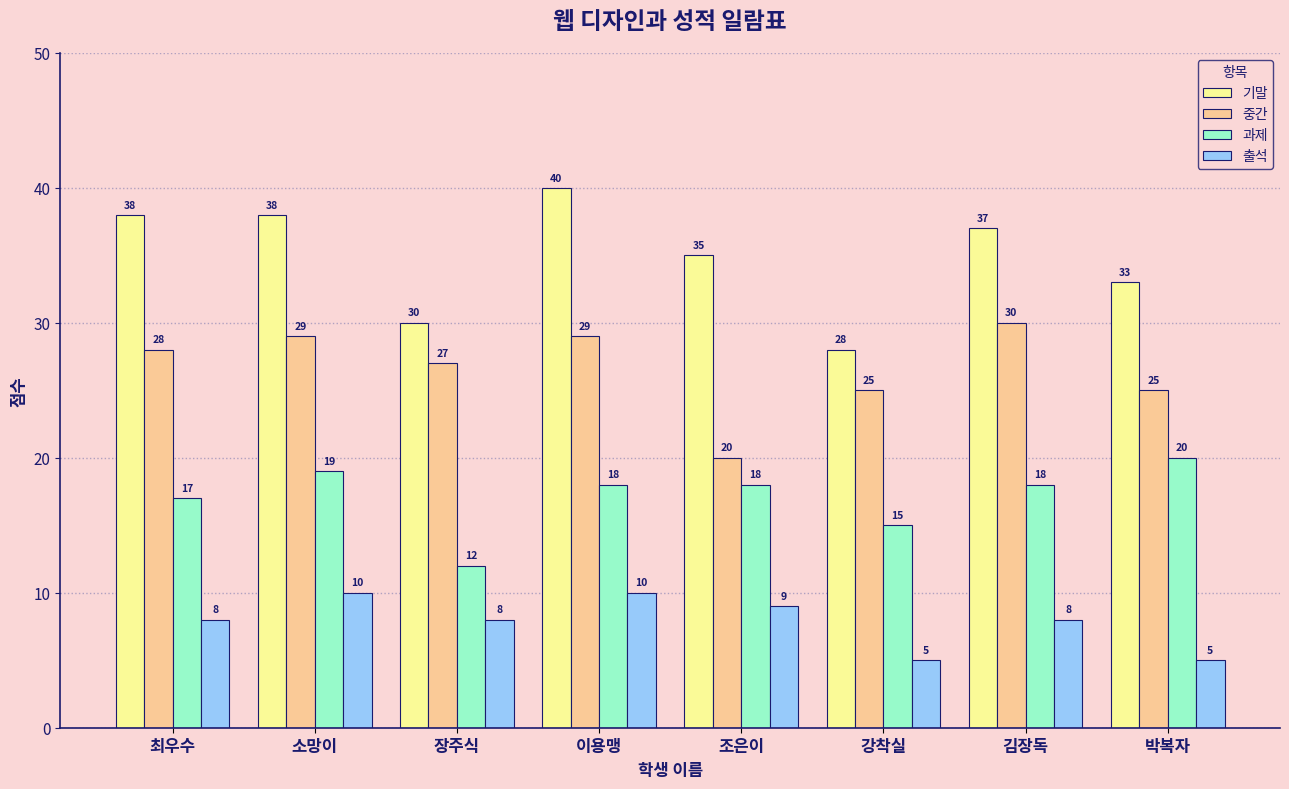

How many groups of bars are there?

8